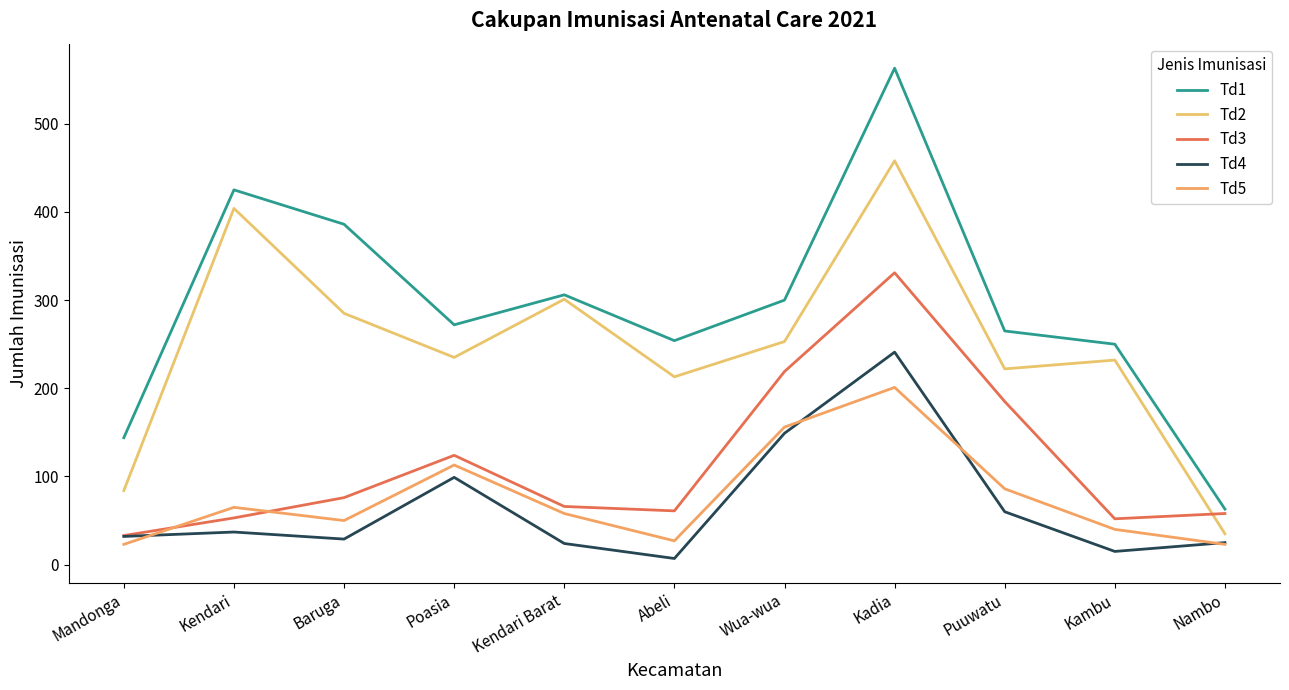

What is the total value across all series at Baruga?

826